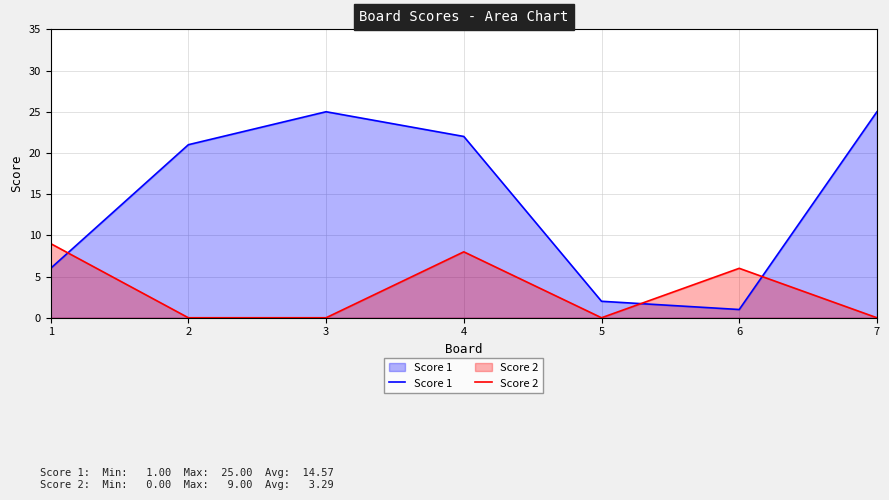

In Score 1, how many points are lower than both neighbors (excluding endpoints)?

1